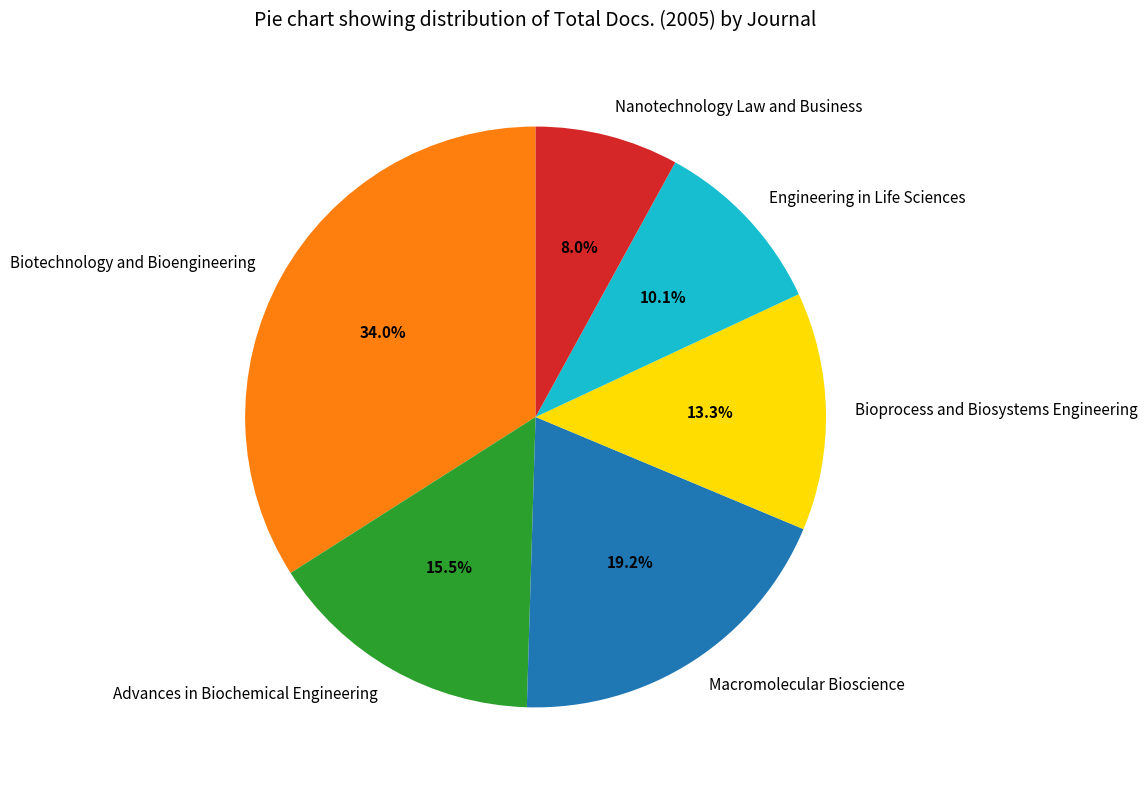

How many segments does this pie chart have?

6